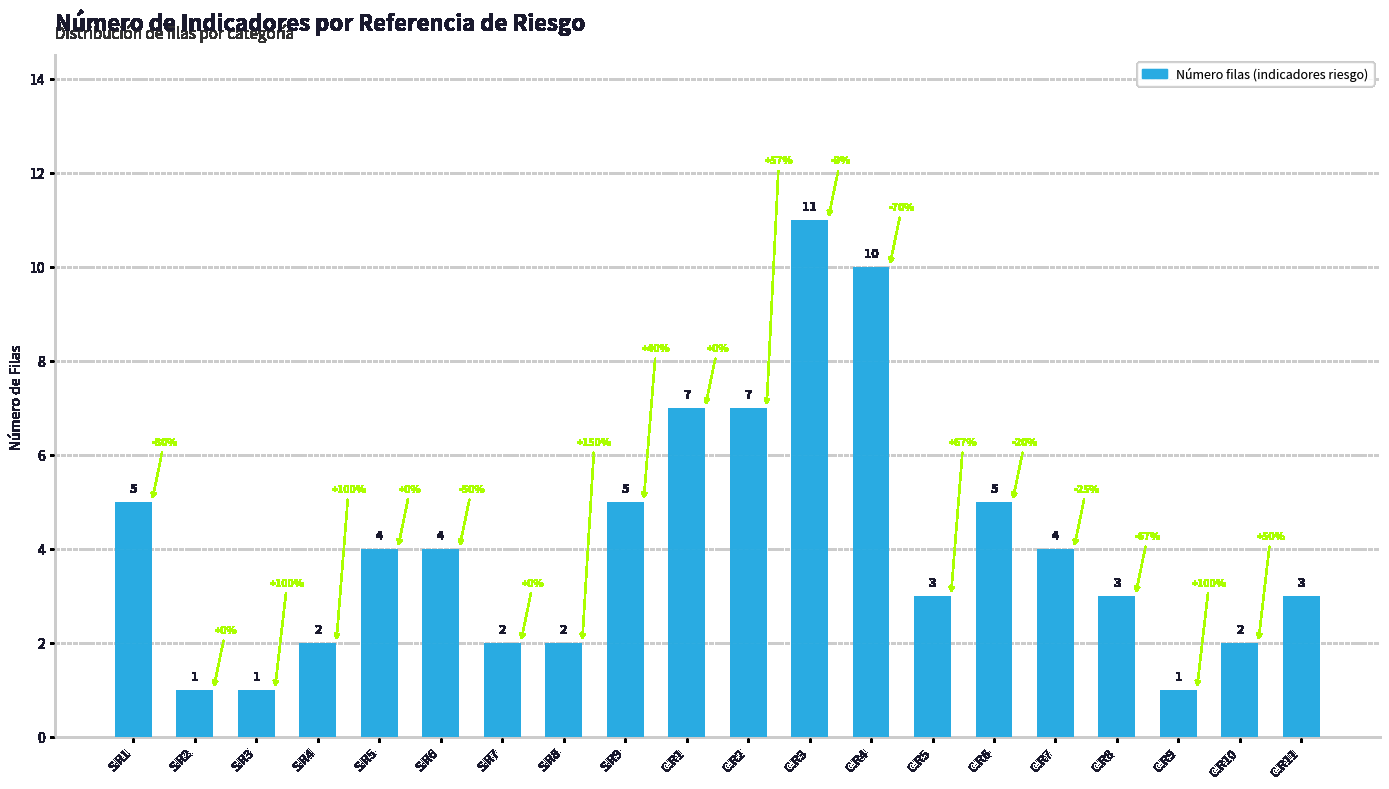

What is the label of the 5th bar from the left?

S.R5